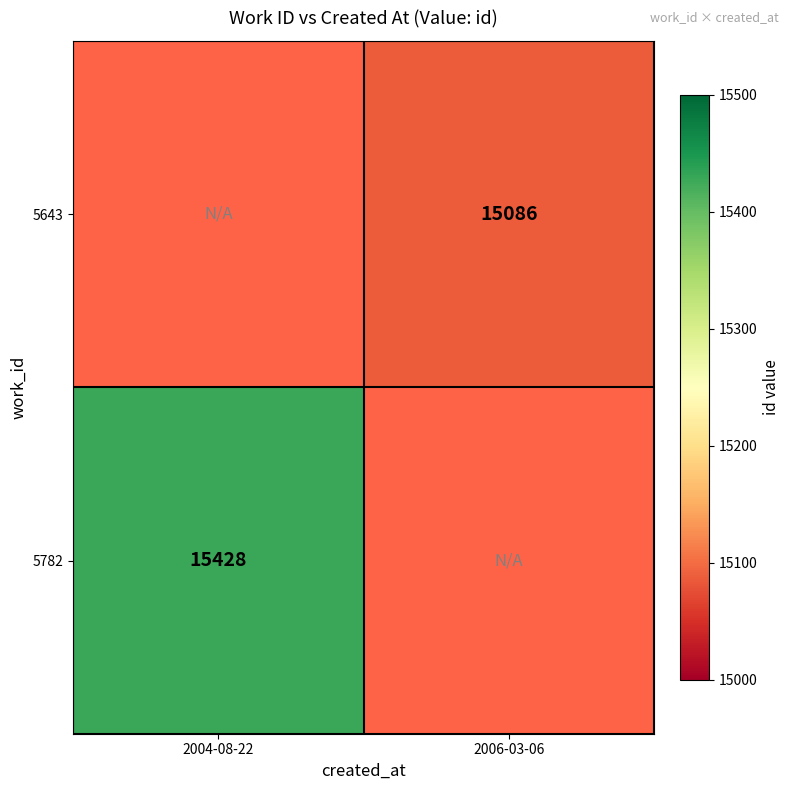

What is the greatest value displayed?

15428.0